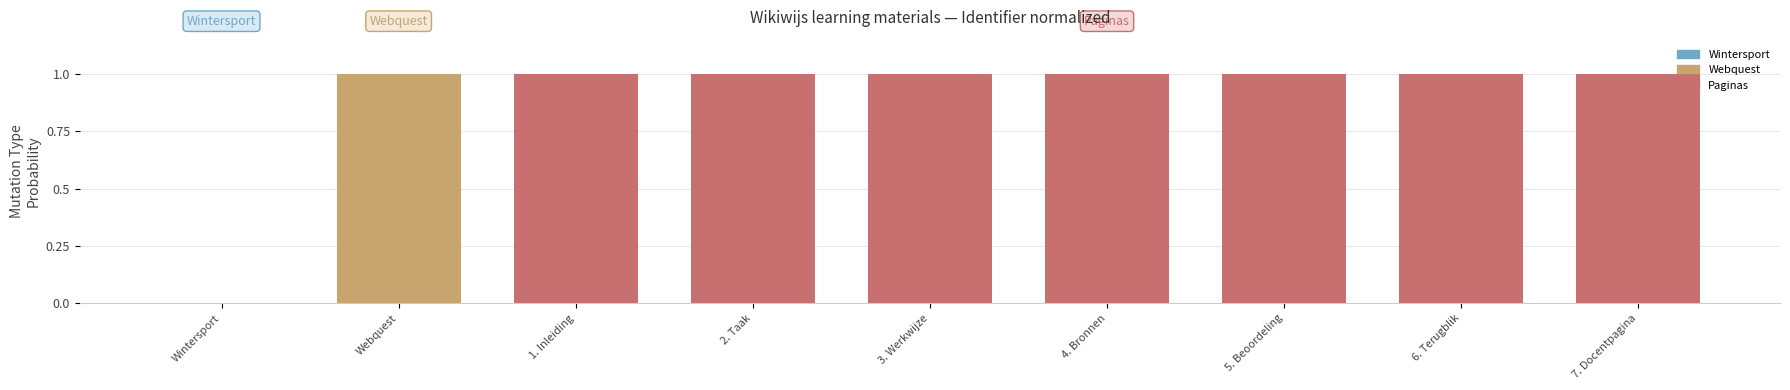

Reading left to right, extract all data points from this chart.

0.0	1.0	1.0	1.0	1.0	1.0	1.0	1.0	1.0